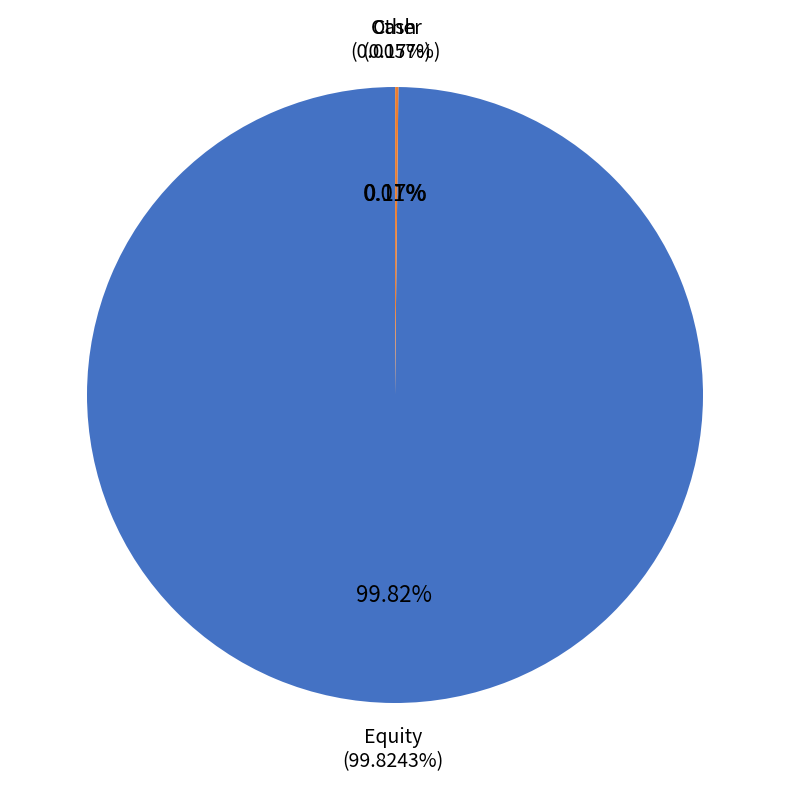

Combined, what portion of the pie is Equity and Cash?

99.8%